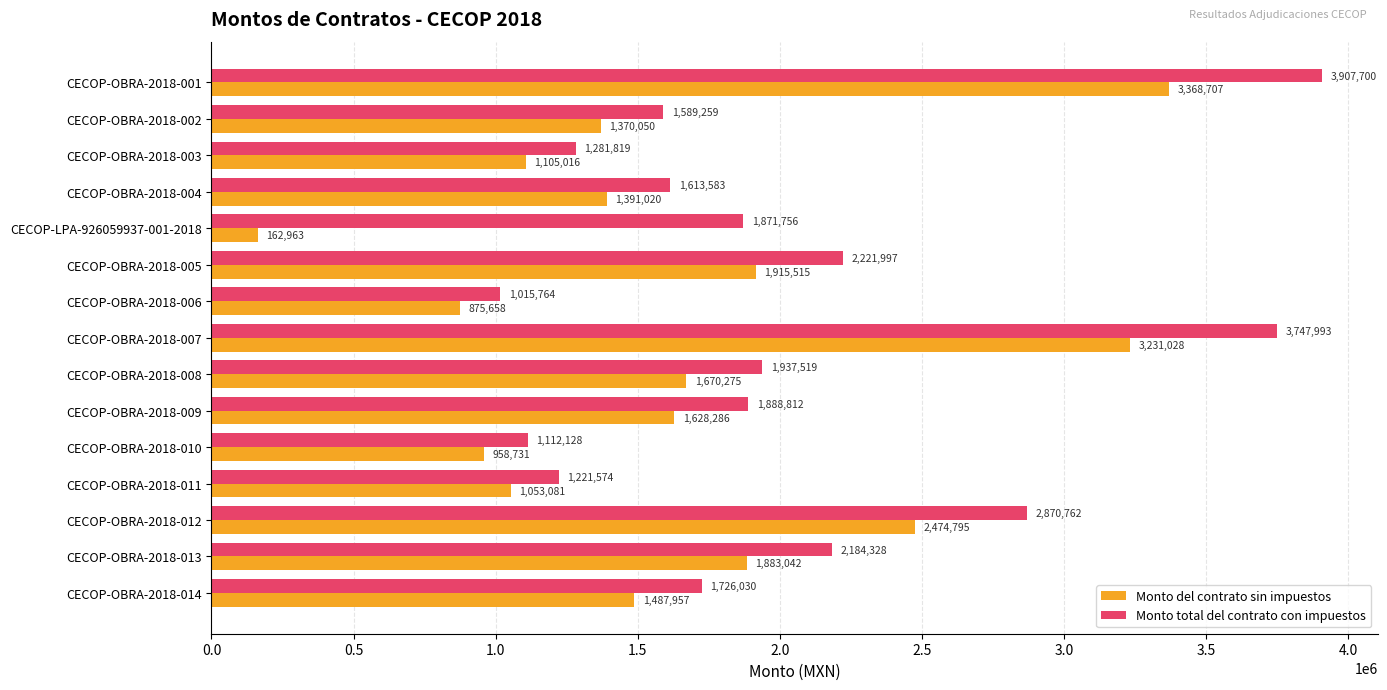

Is it true that Monto total del contrato con impuestos equals 4694104.3 at CECOP-OBRA-2018-012?

False